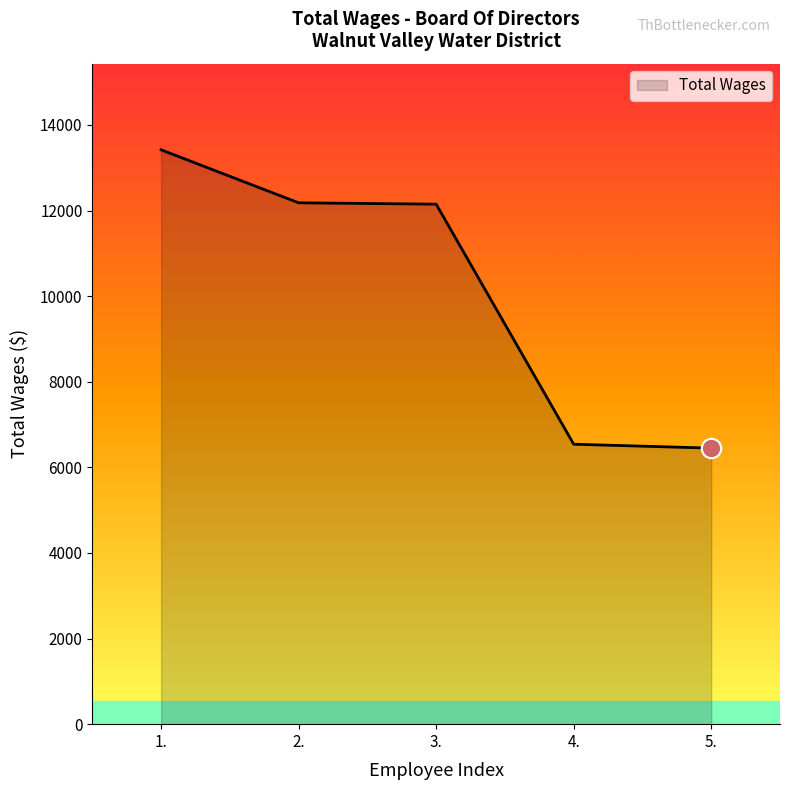

True or false: the data has more than 1 interior local peaks.

False